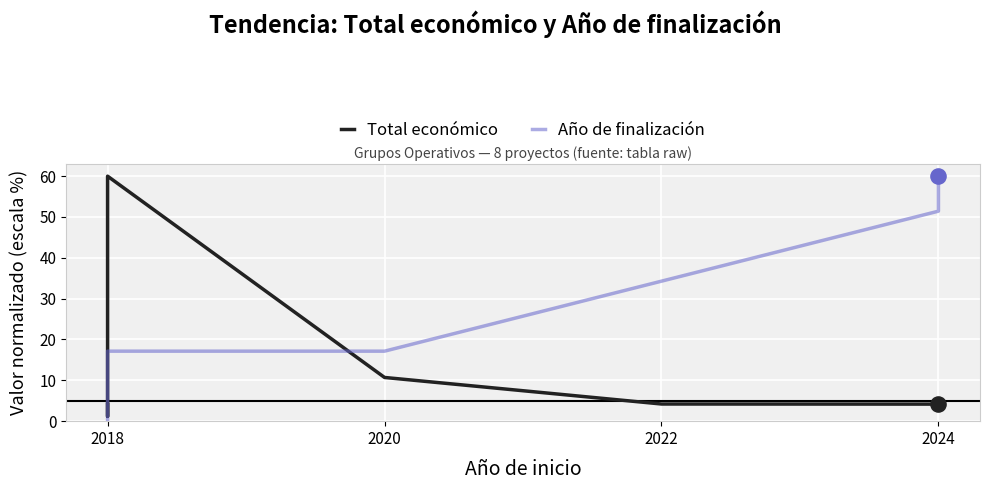

At which category is the sum across all series the highest?

2018